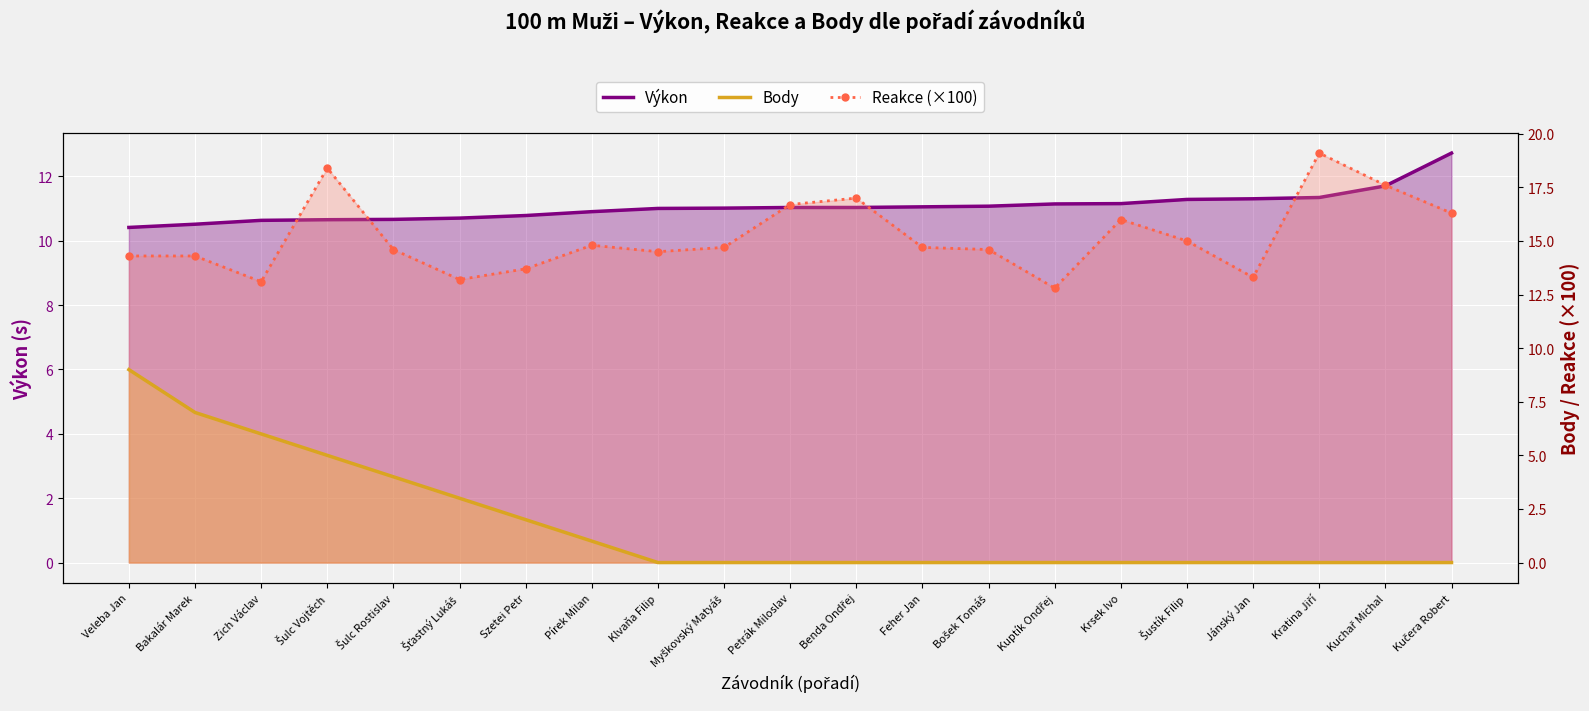

What is the total value across all series at Feher Jan?

25.8